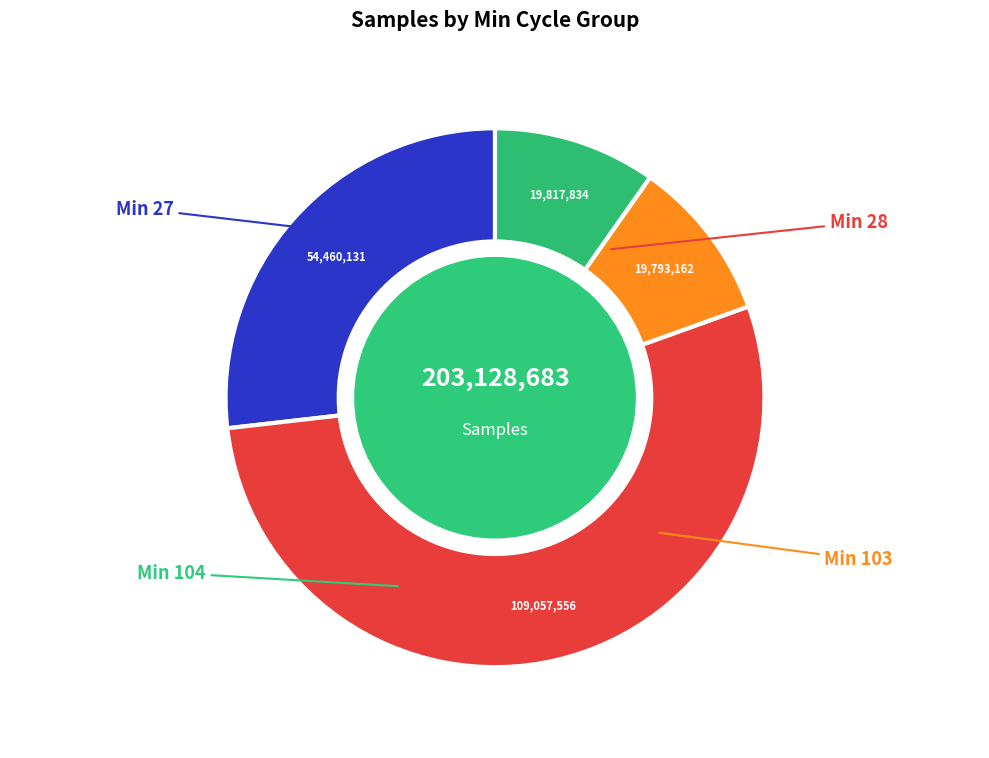

Count the number of slices in the pie.

4